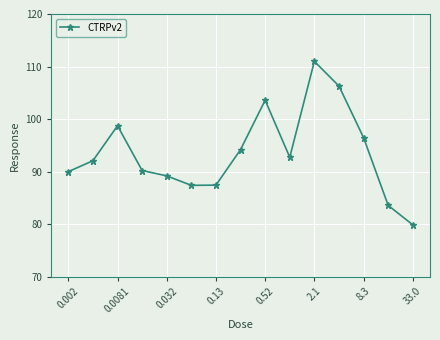

True or false: the data has more than 1 interior local peaks.

True